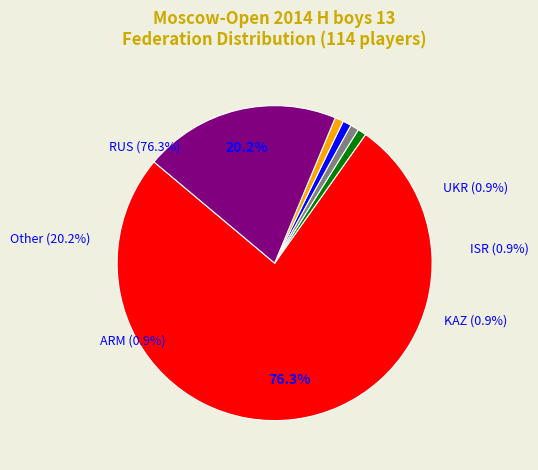

How many slices are in this pie chart?

6